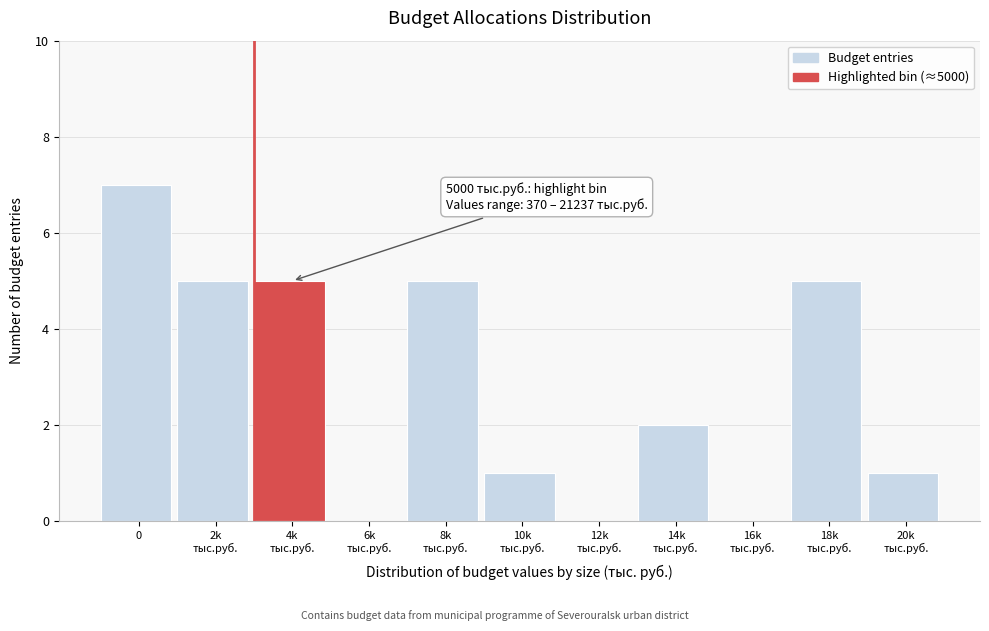

What is the sum of all values?

31